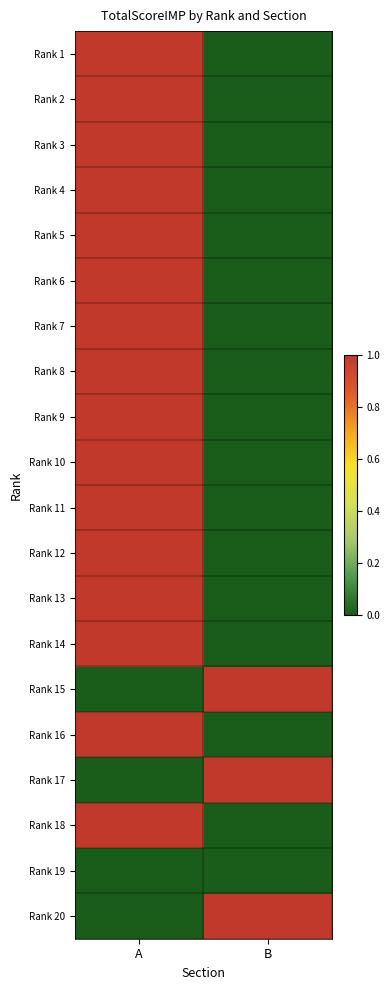

Reading left to right, what are all the values shown in this chart?

Rank 1: A=1	B=0
Rank 2: A=1	B=0
Rank 3: A=1	B=0
Rank 4: A=1	B=0
Rank 5: A=1	B=0
Rank 6: A=1	B=0
Rank 7: A=1	B=0
Rank 8: A=1	B=0
Rank 9: A=1	B=0
Rank 10: A=1	B=0
Rank 11: A=1	B=0
Rank 12: A=1	B=0
Rank 13: A=1	B=0
Rank 14: A=1	B=0
Rank 15: A=0	B=1
Rank 16: A=1	B=0
Rank 17: A=0	B=1
Rank 18: A=1	B=0
Rank 19: A=0	B=0
Rank 20: A=0	B=1